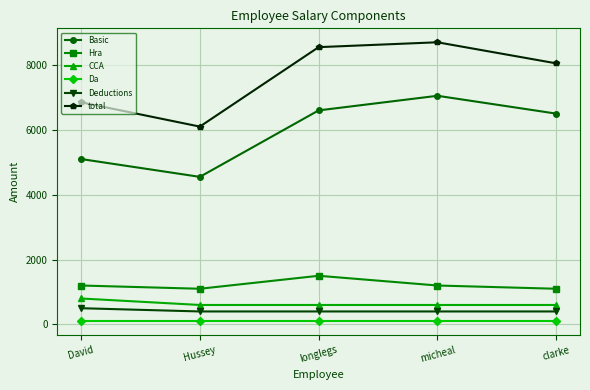

Which series has the widest spread of values?

total